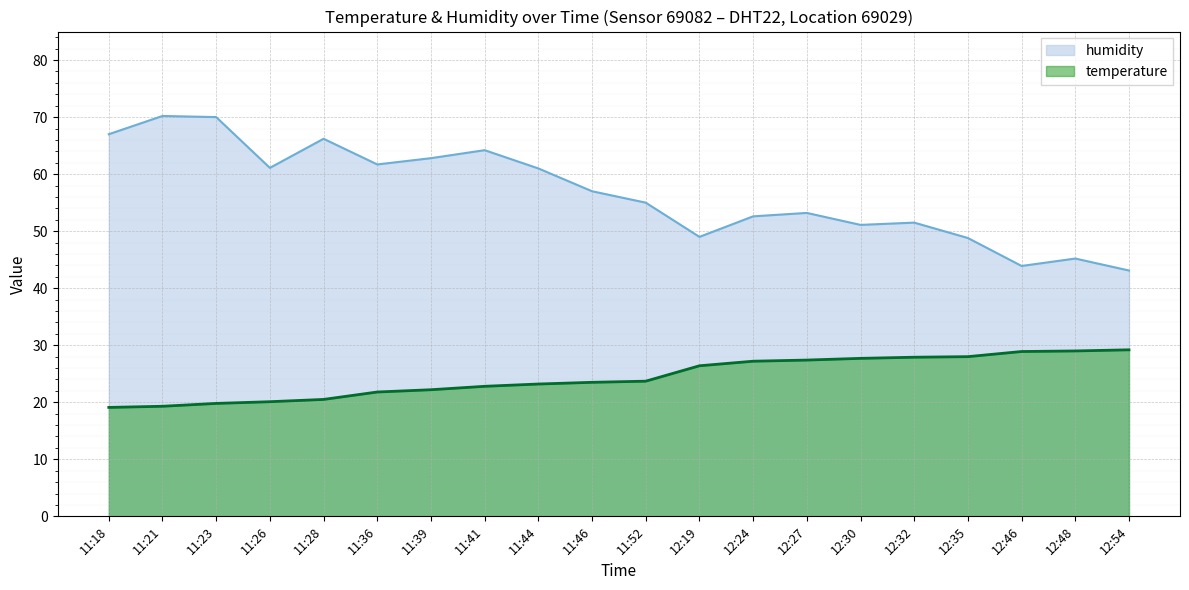

True or false: temperature and humidity cross at least once.

False